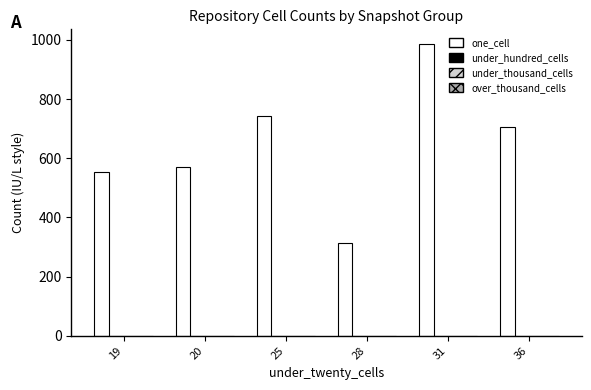

What is the difference between the maximum and minimum values?

672